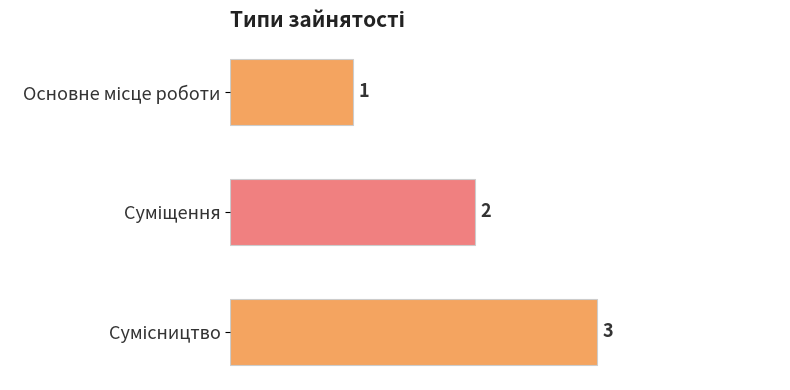

Count the values in the range 1 to 3.

3